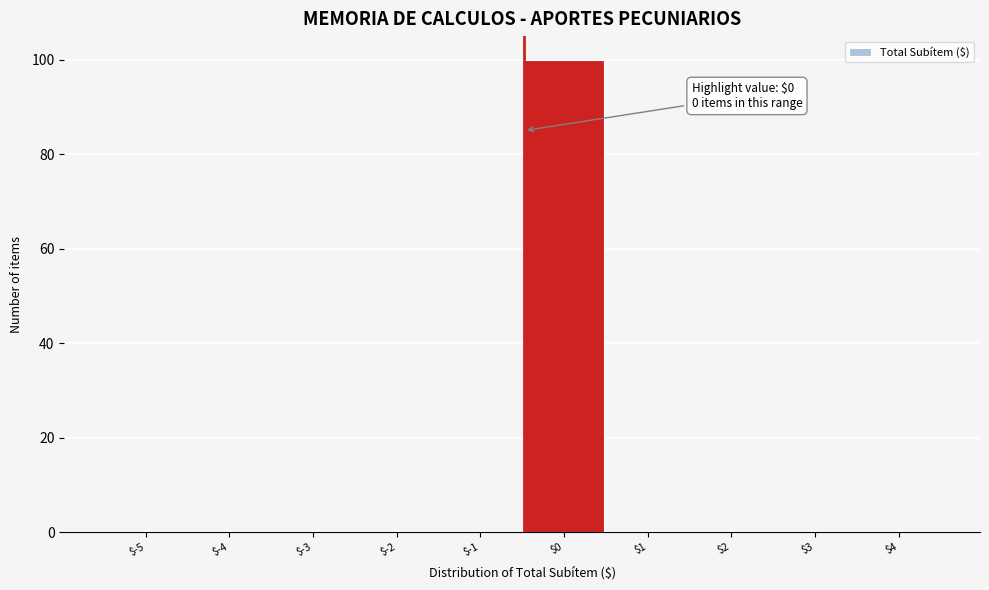

What is the sum of all values?

100